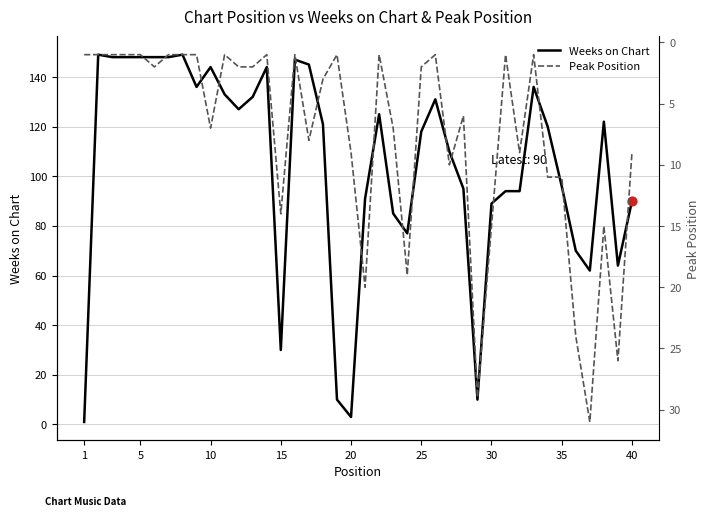

What are all the series names shown in the legend?

Weeks on Chart, Peak Position